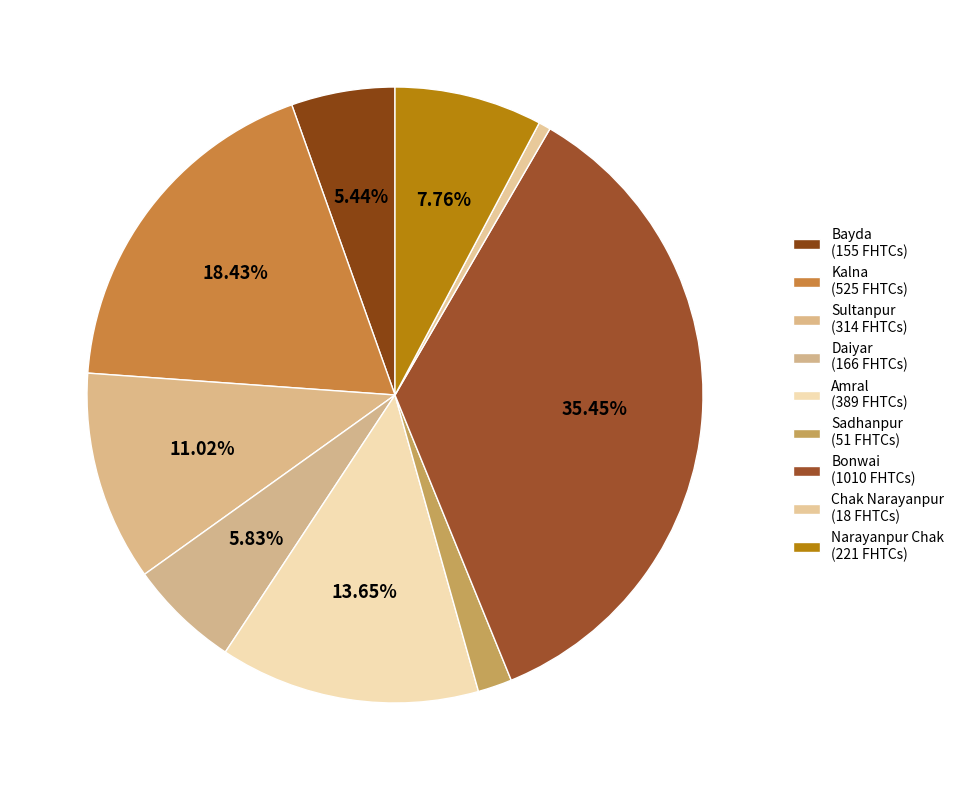

How many slices are in this pie chart?

9